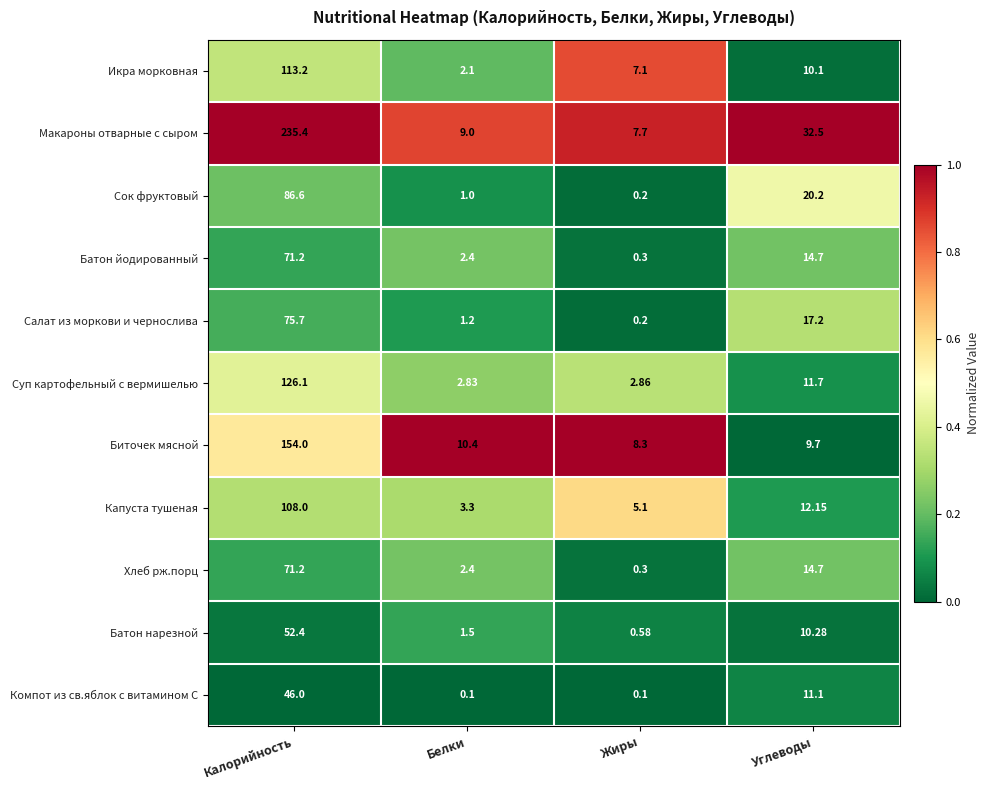

Which series changed the most between Жиры and Углеводы?

Макароны отварные с сыром